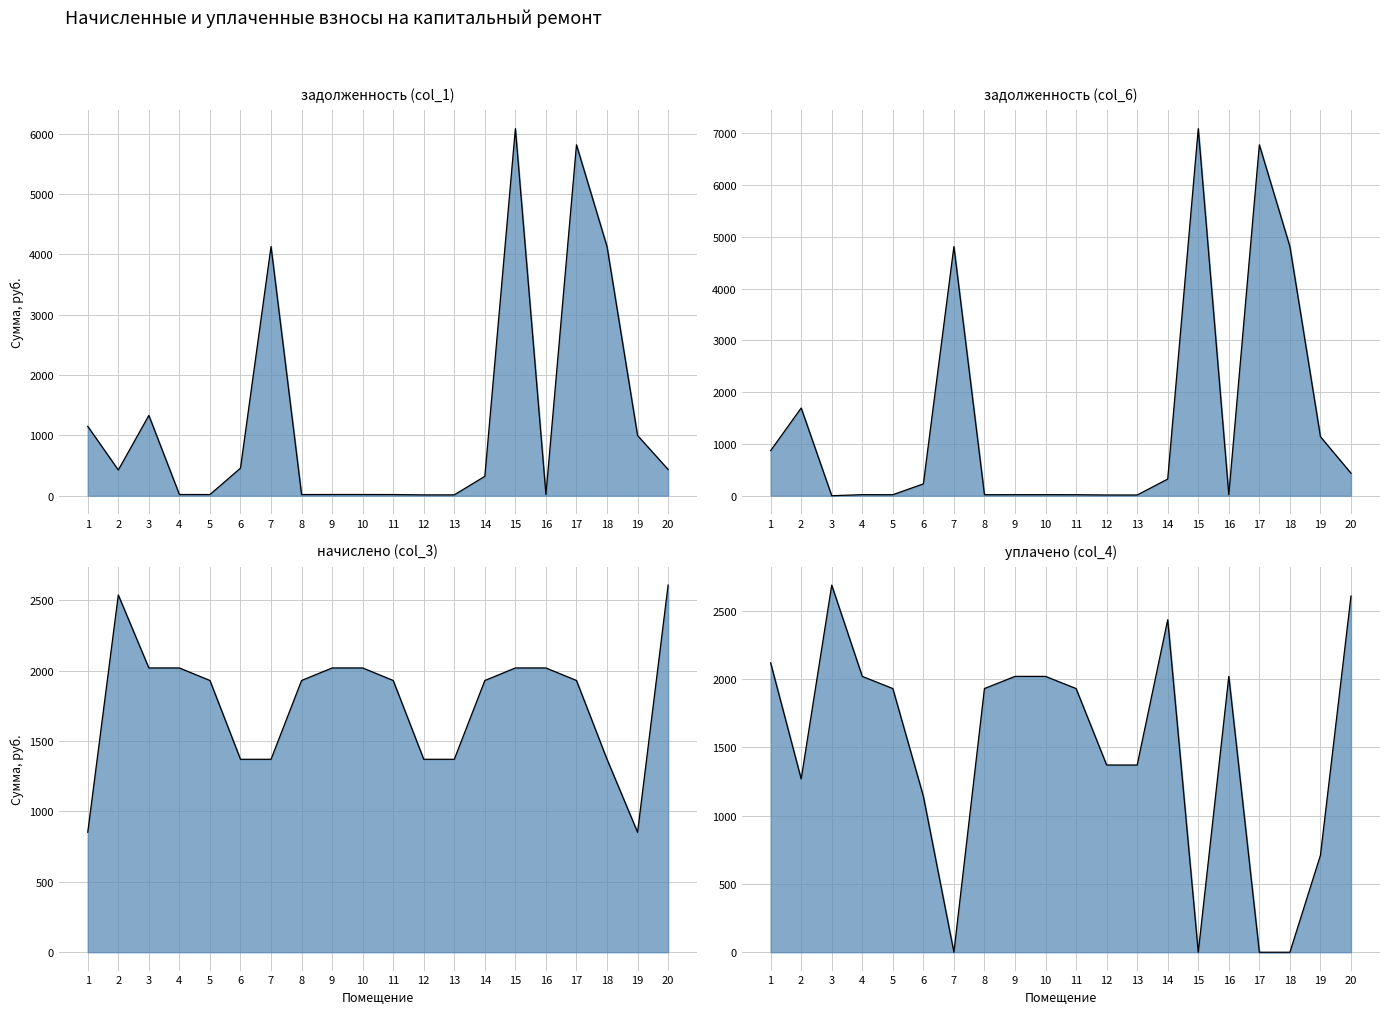

Which series has the widest spread of values?

задолженность (col_6)